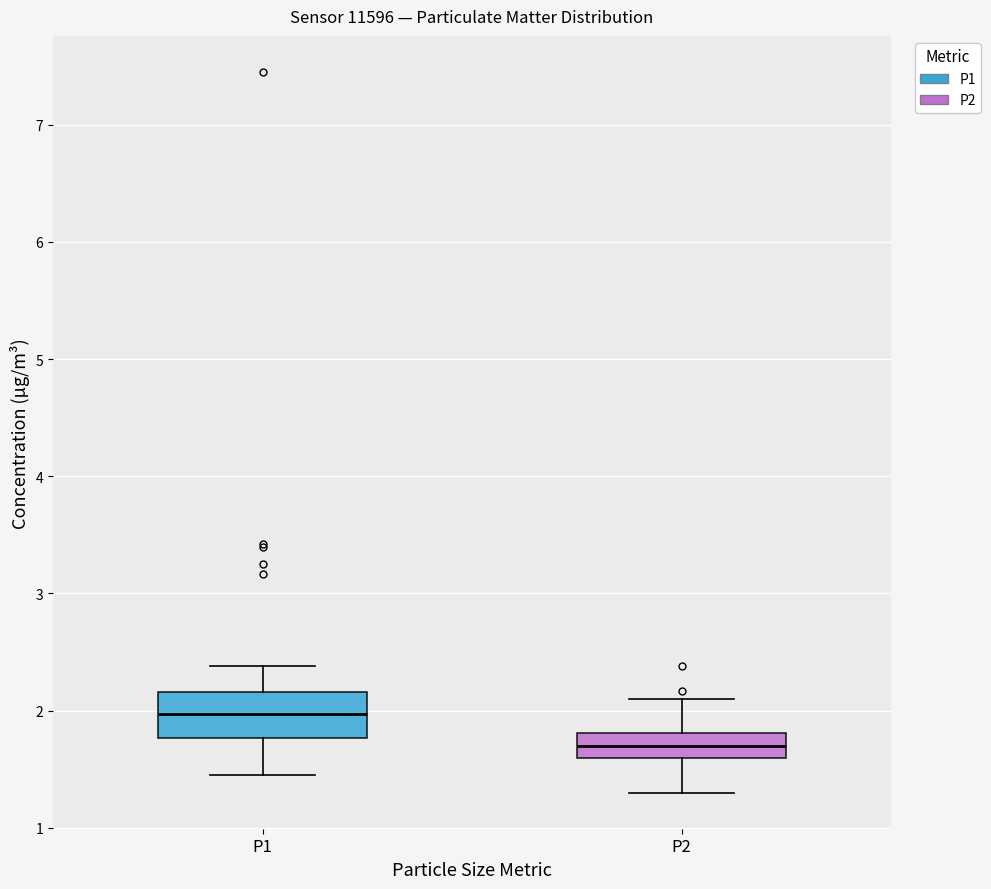

Which box is the tallest, from its lower edge to its upper edge?

P1